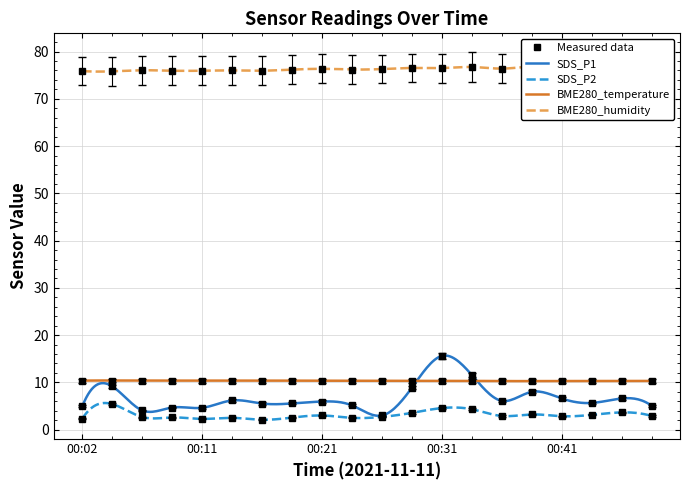

Between 00:46 and 00:19, which is larger?

00:46